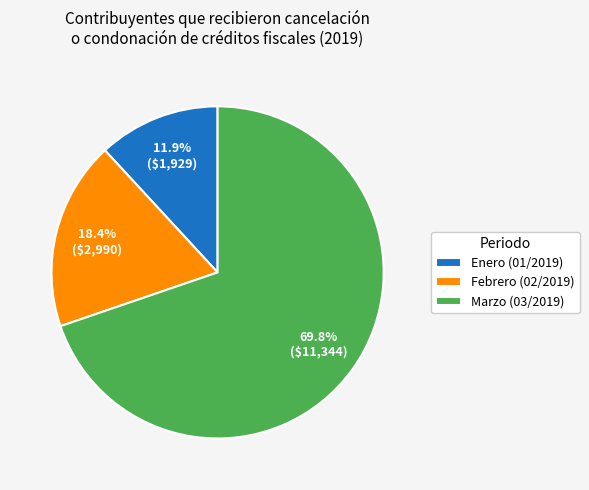

What is the smallest slice in the pie chart?

Enero (01/2019)